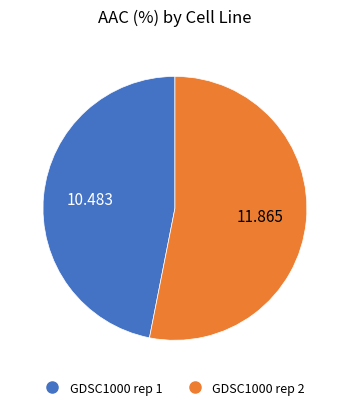

How many slices are in this pie chart?

2